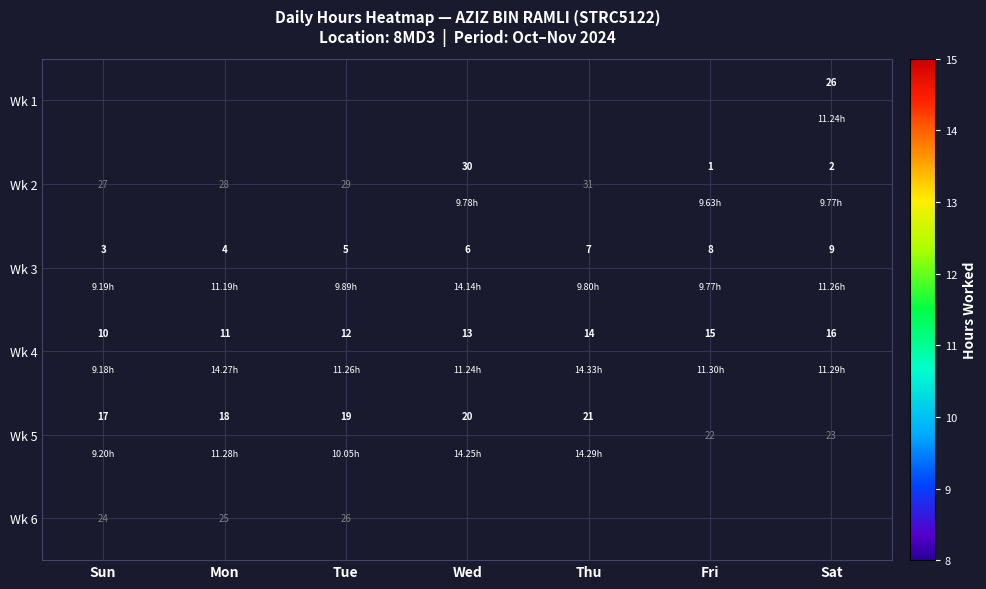

Which category has the highest value in the Wk 3 series?

Sat